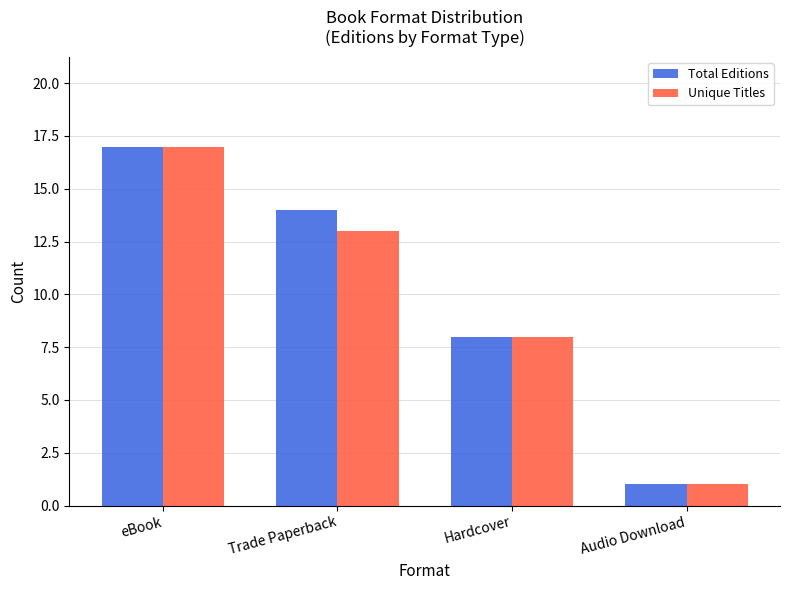

What are all the series names shown in the legend?

Total Editions, Unique Titles